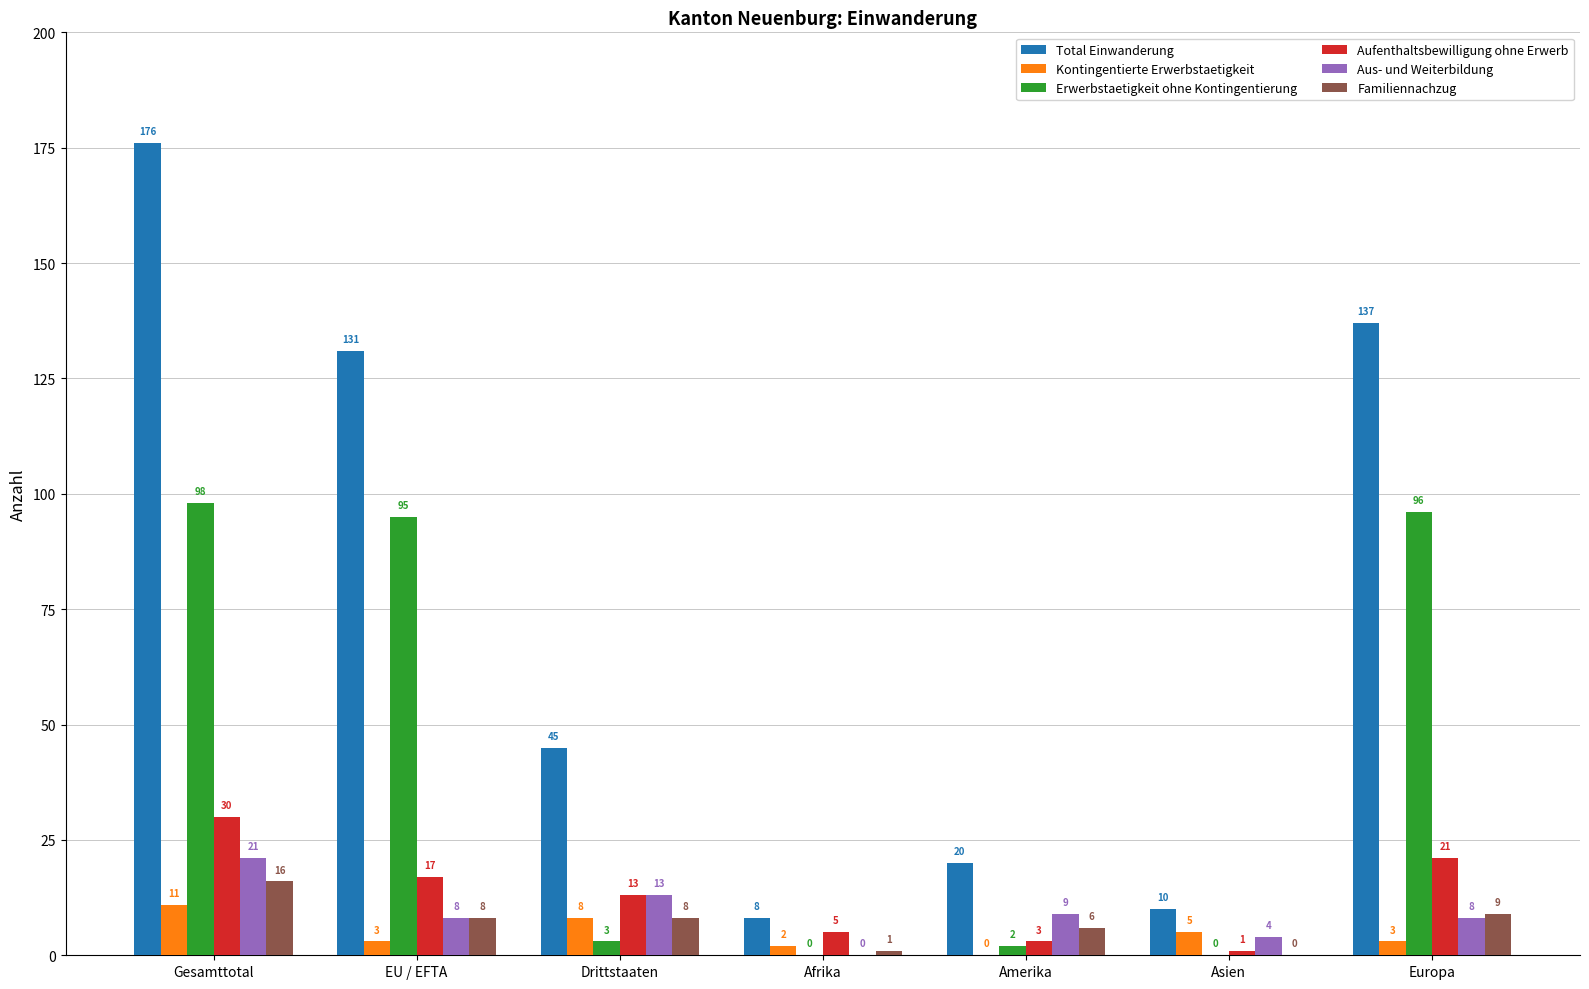

What is the total value across all series at Amerika?

40